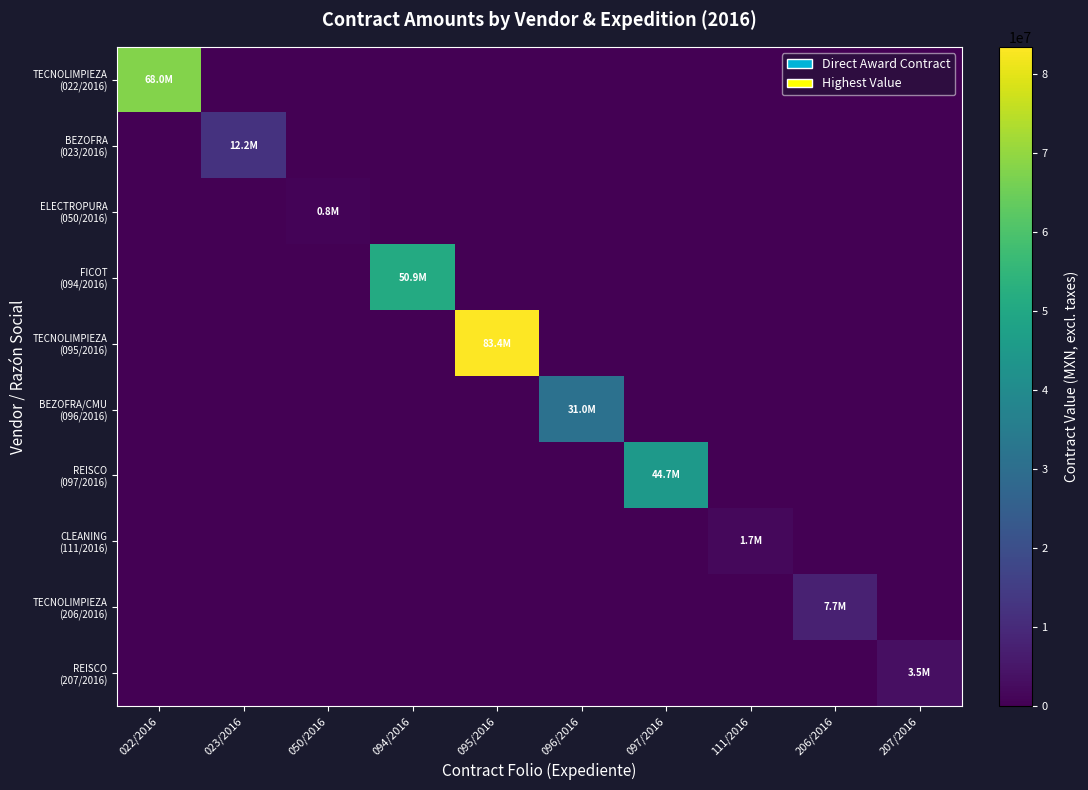

Rank the series by their maximum value, from lowest to highest.

ELECTROPURA (050/2016), CLEANING (111/2016), REISCO (207/2016), TECNOLIMPIEZA (206/2016), BEZOFRA (023/2016), BEZOFRA/CMU (096/2016), REISCO (097/2016), FICOT (094/2016), TECNOLIMPIEZA (022/2016), TECNOLIMPIEZA (095/2016)